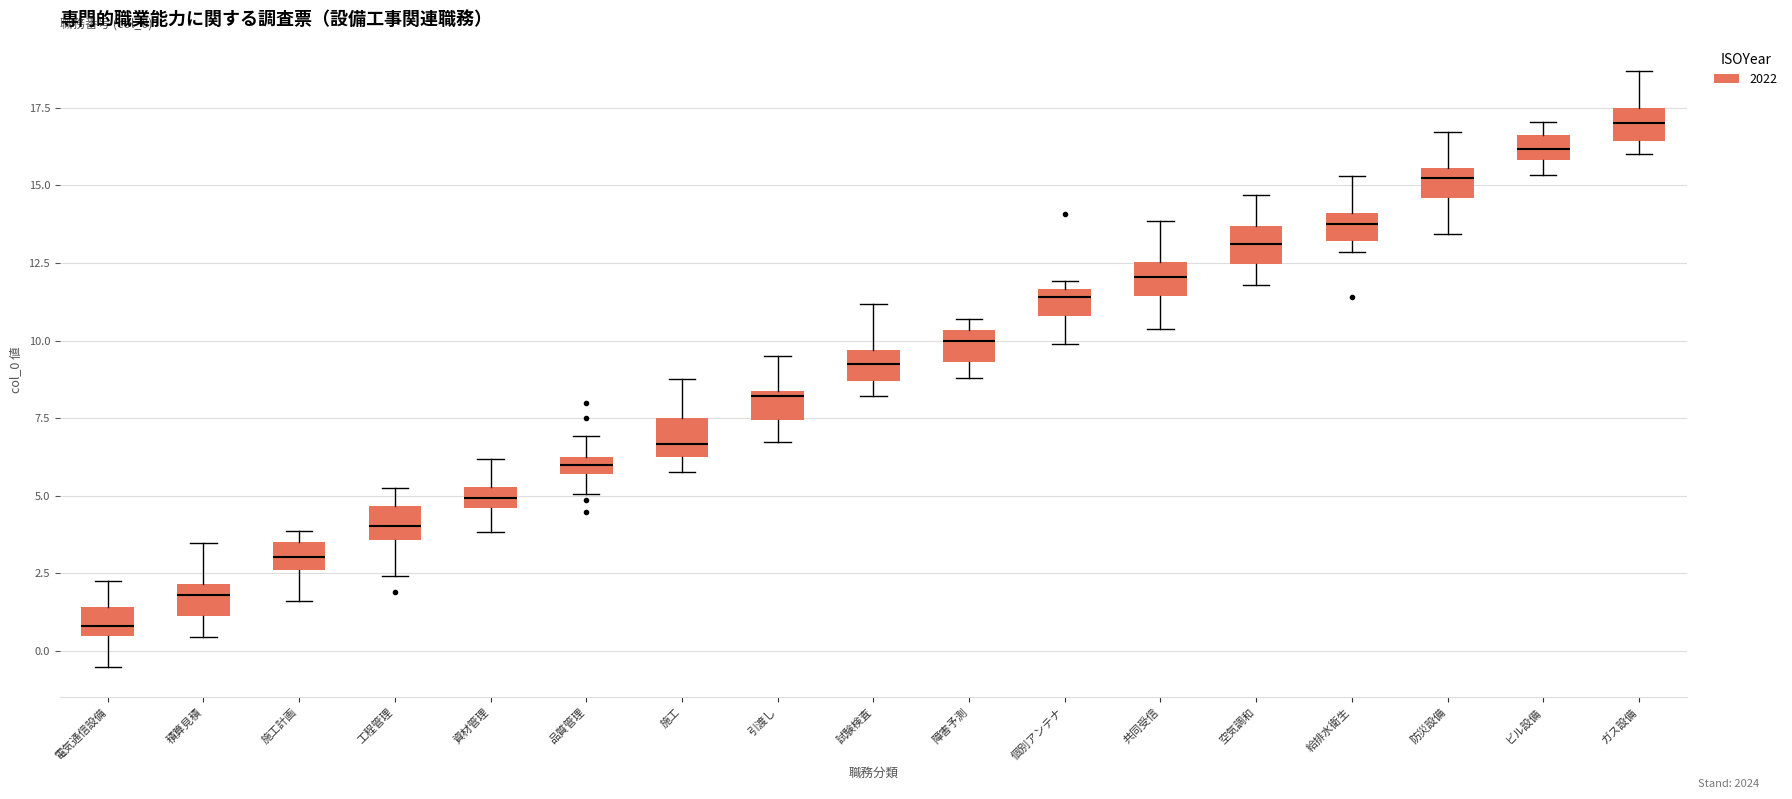

Which box's median line is the lowest?

電気通信設備